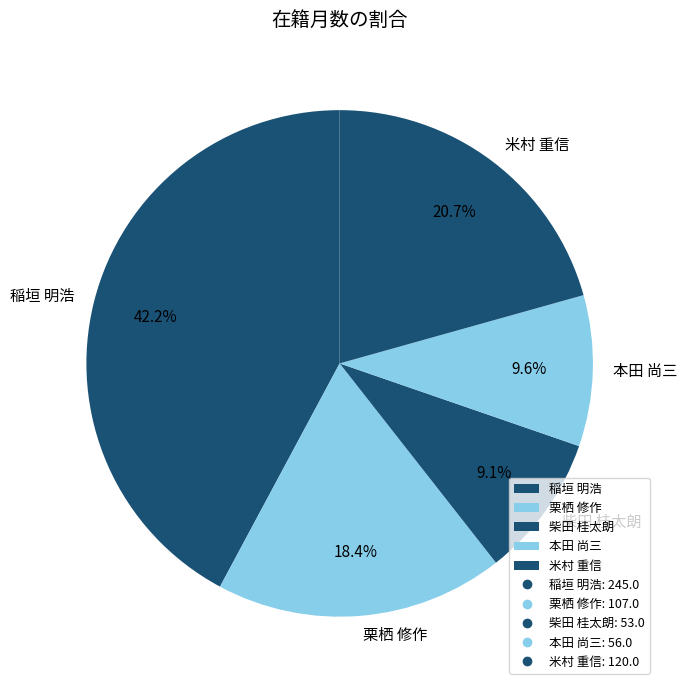

True or false: 稲垣 明浩 accounts for 31% of the total.

False